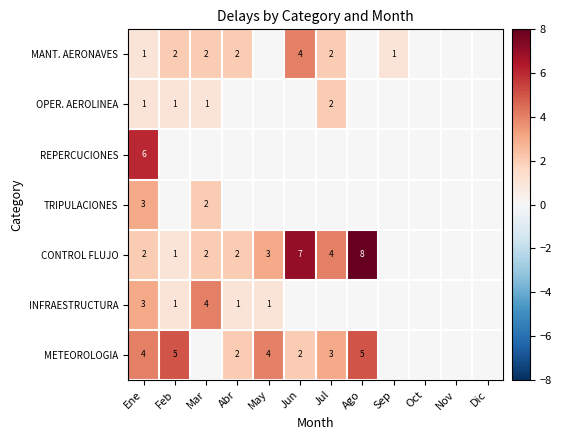

At which category does the chart reach its peak across all series?

Ago